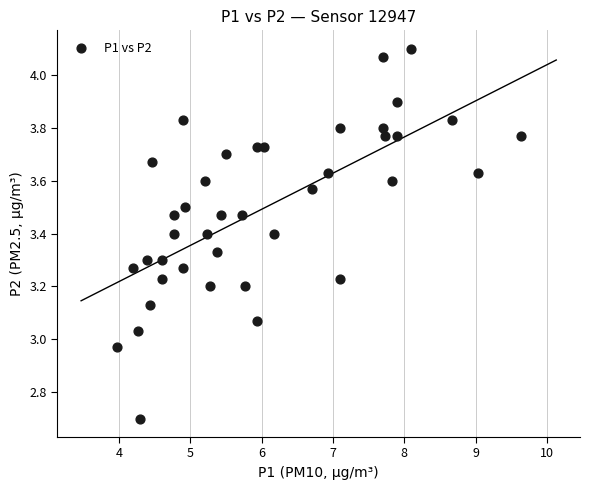

What is the range of X values (max minus min)?

5.7